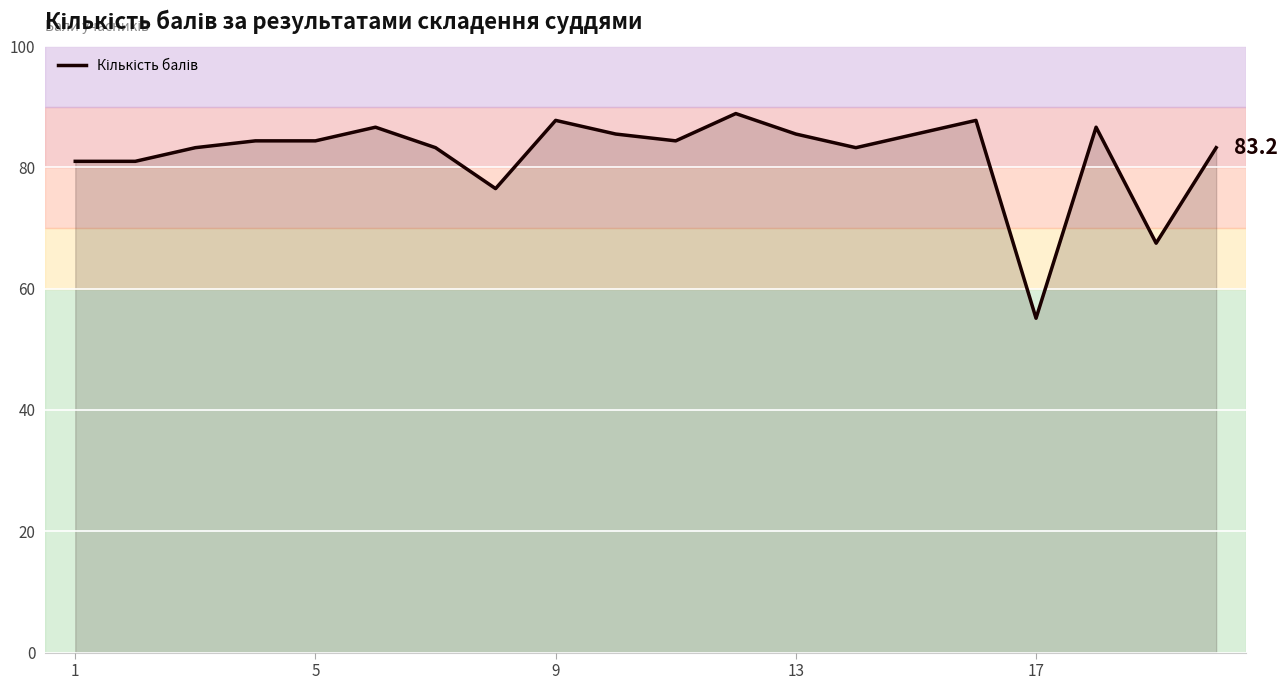

How many lines are shown in the chart?

1